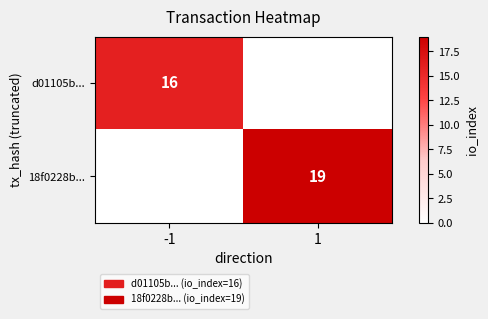

Is it true that 18f0228b... equals 19 at 1?

True